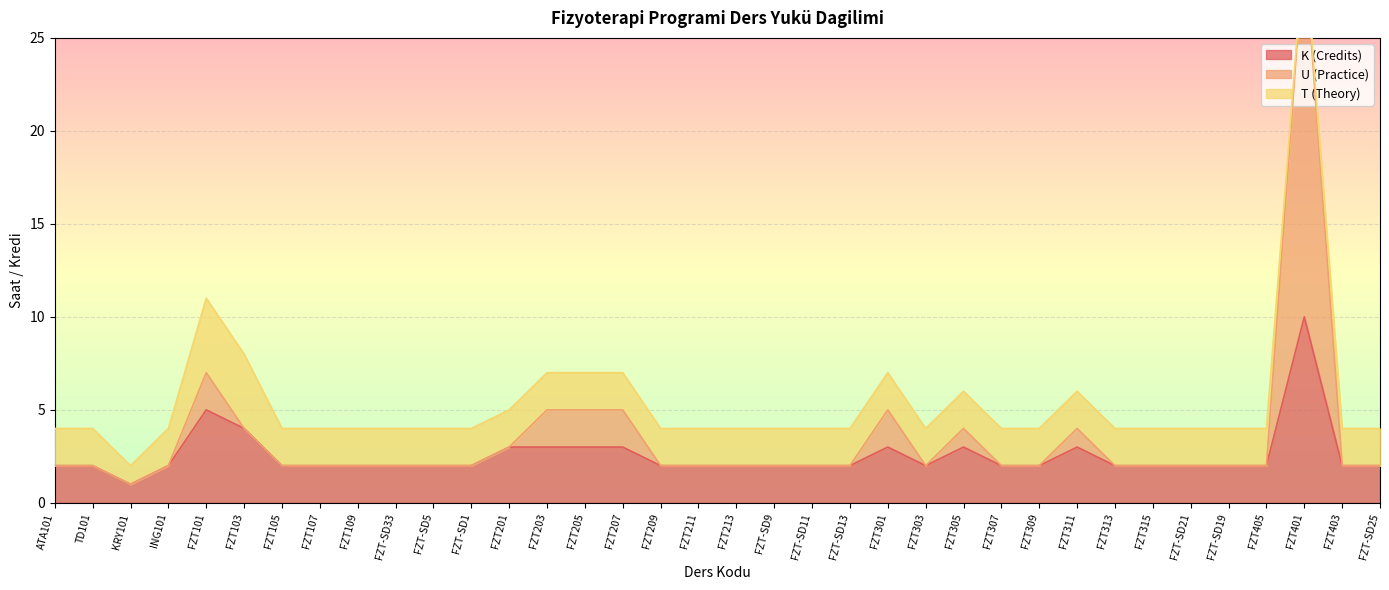

What is the sum of the U (Practice) values at FZT207 and FZT305?

9